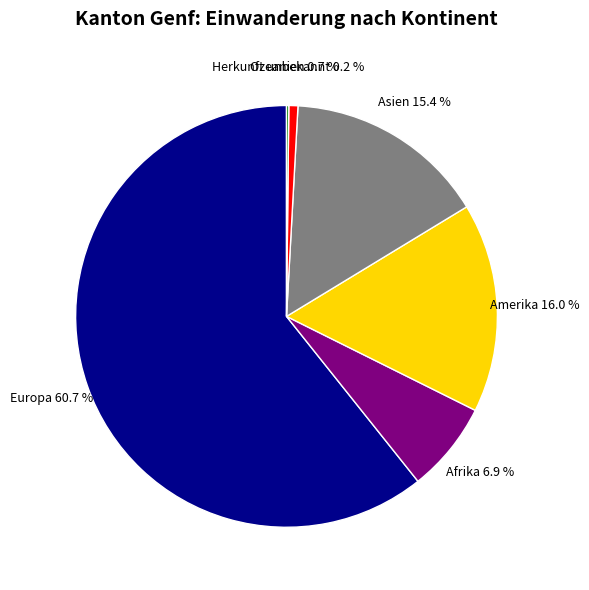

Which slice is the largest?

Europa